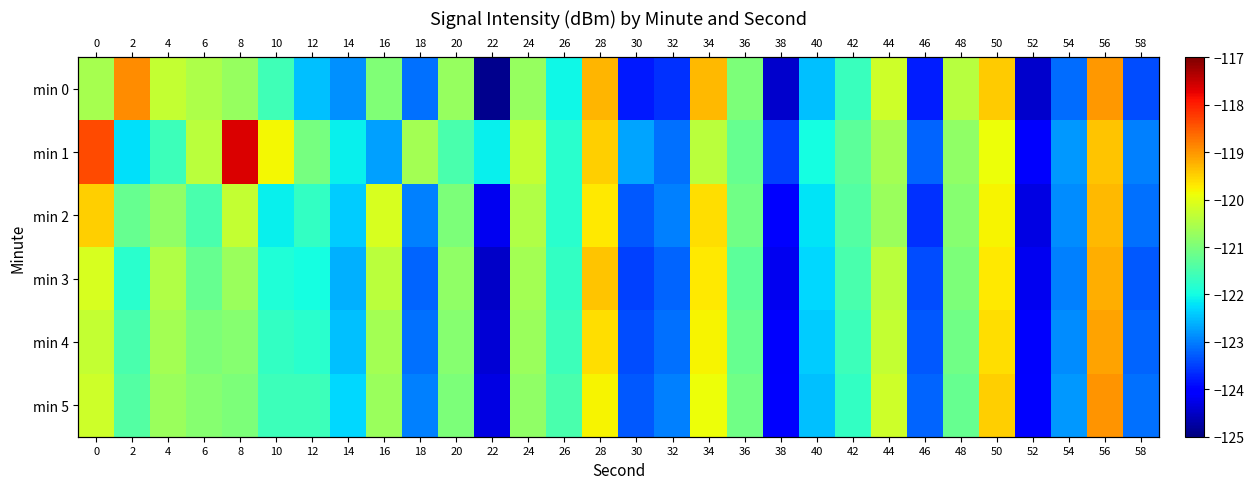

What is the sum of the min 0 values at 4 and 56?

-239.3